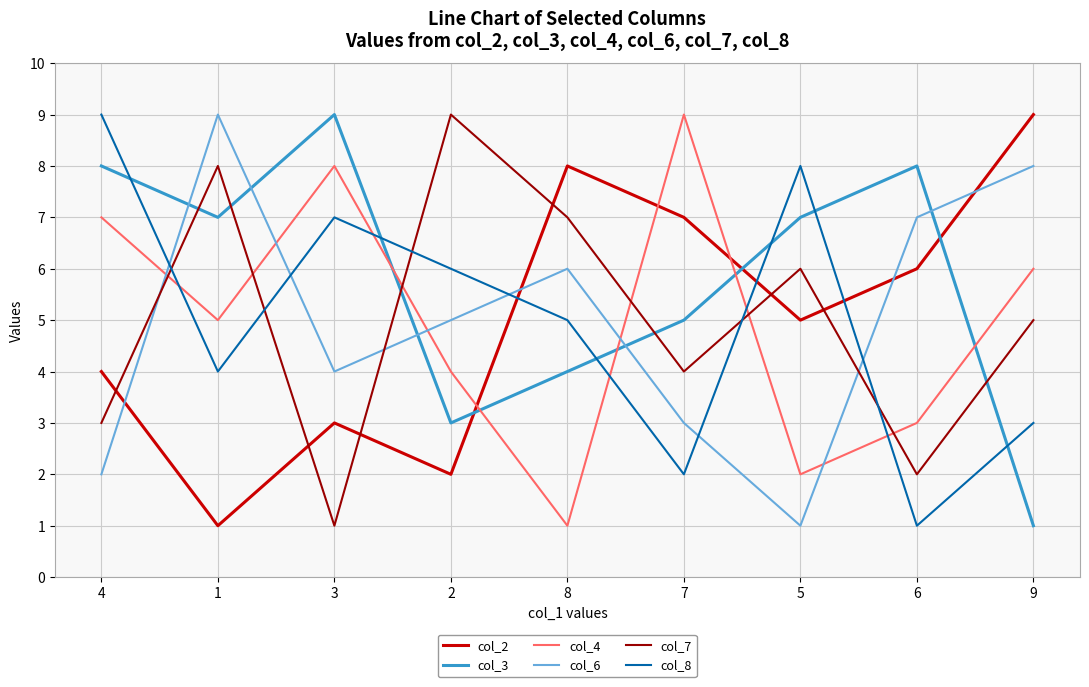

The value of col_7 at 7 is 1. True or false?

False